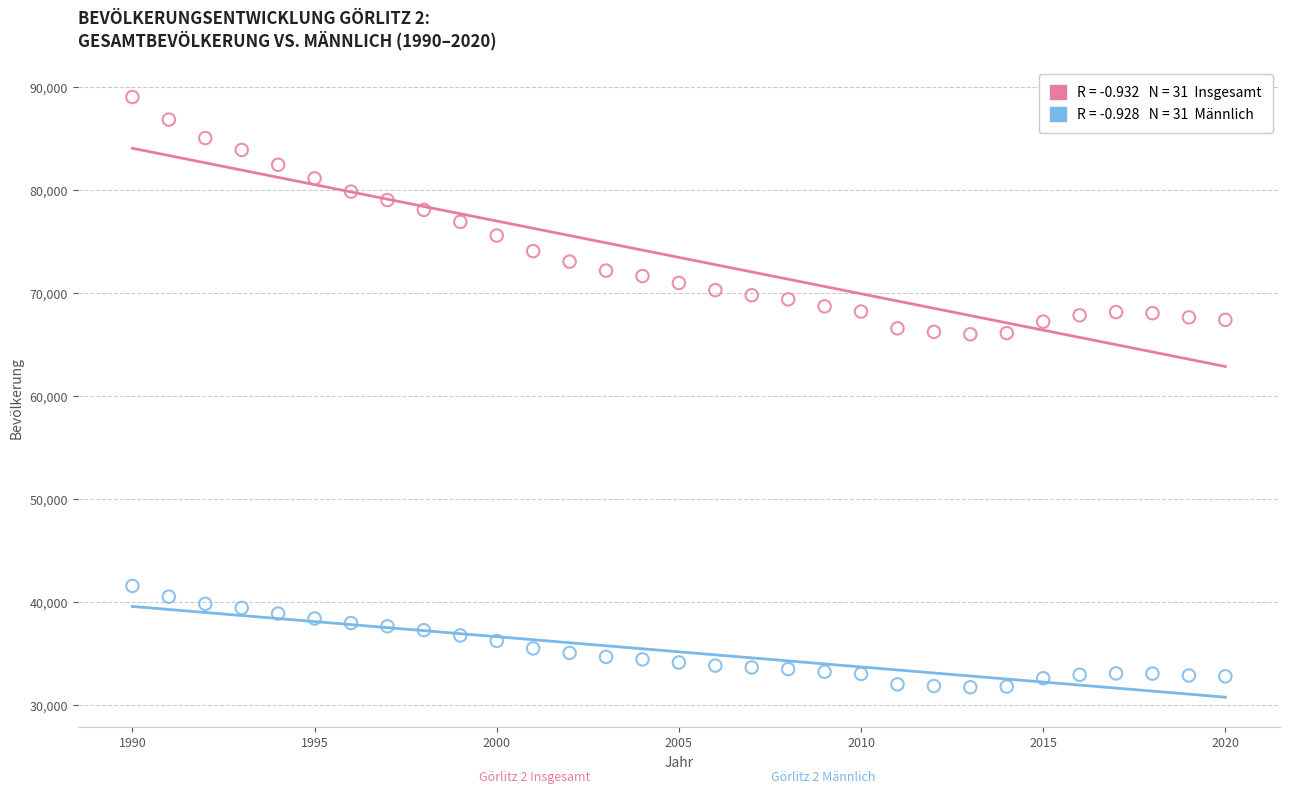

Across all data points, what is the range of Y values (max minus min)?

57297